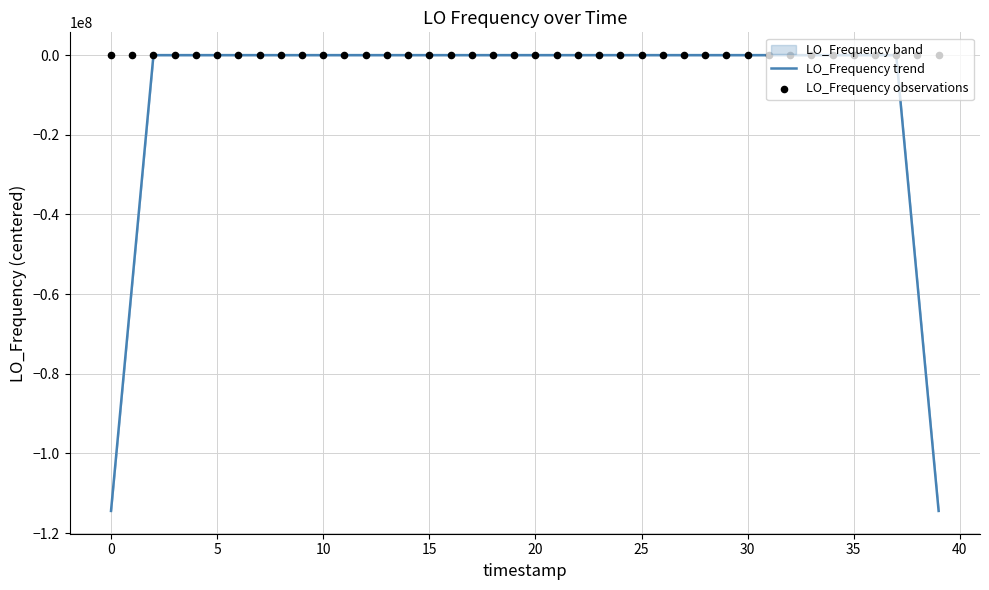

What is the total value across all series at 38?

-57209401.9